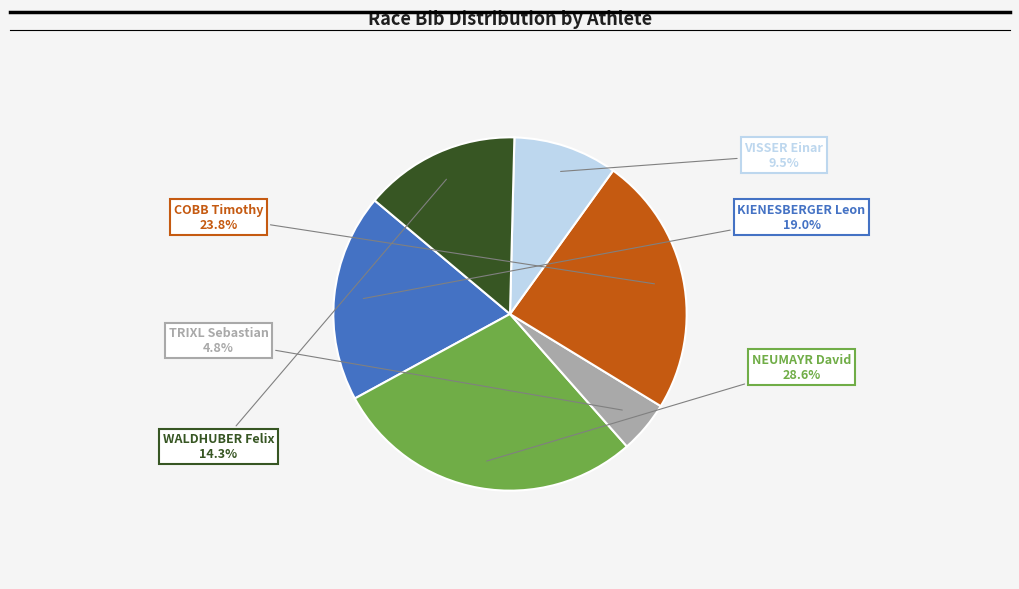

Is there any slice that represents more than half of the pie?

No